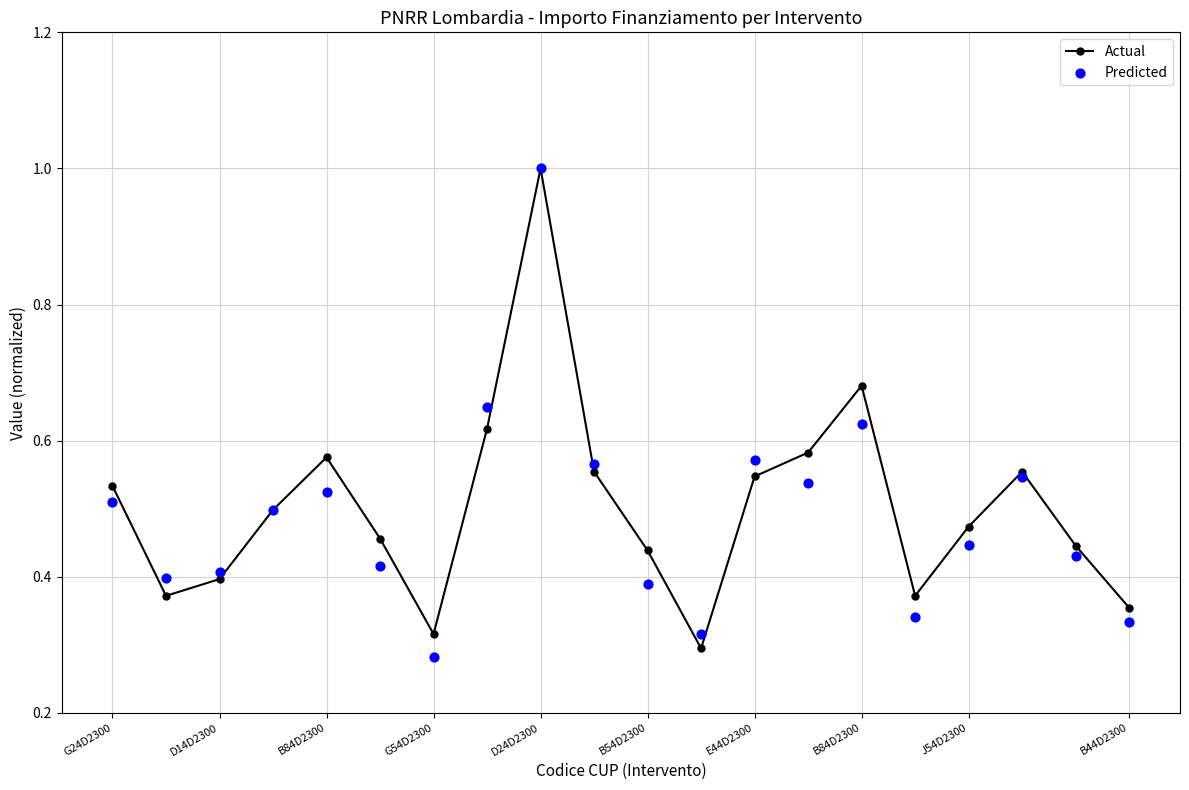

What are all the series names shown in the legend?

Actual, Predicted